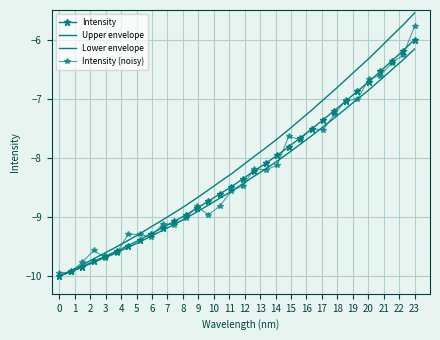

How many lines are shown in the chart?

4